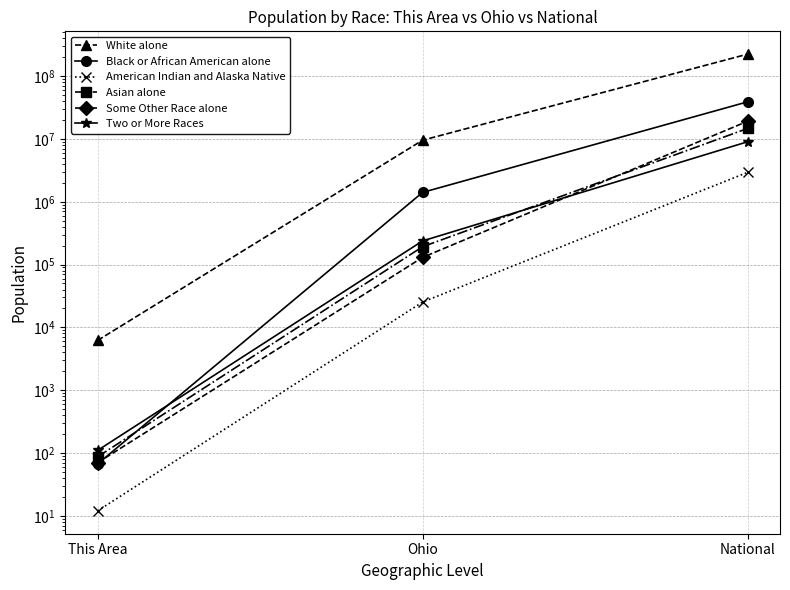

What position from the right is Ohio?

2